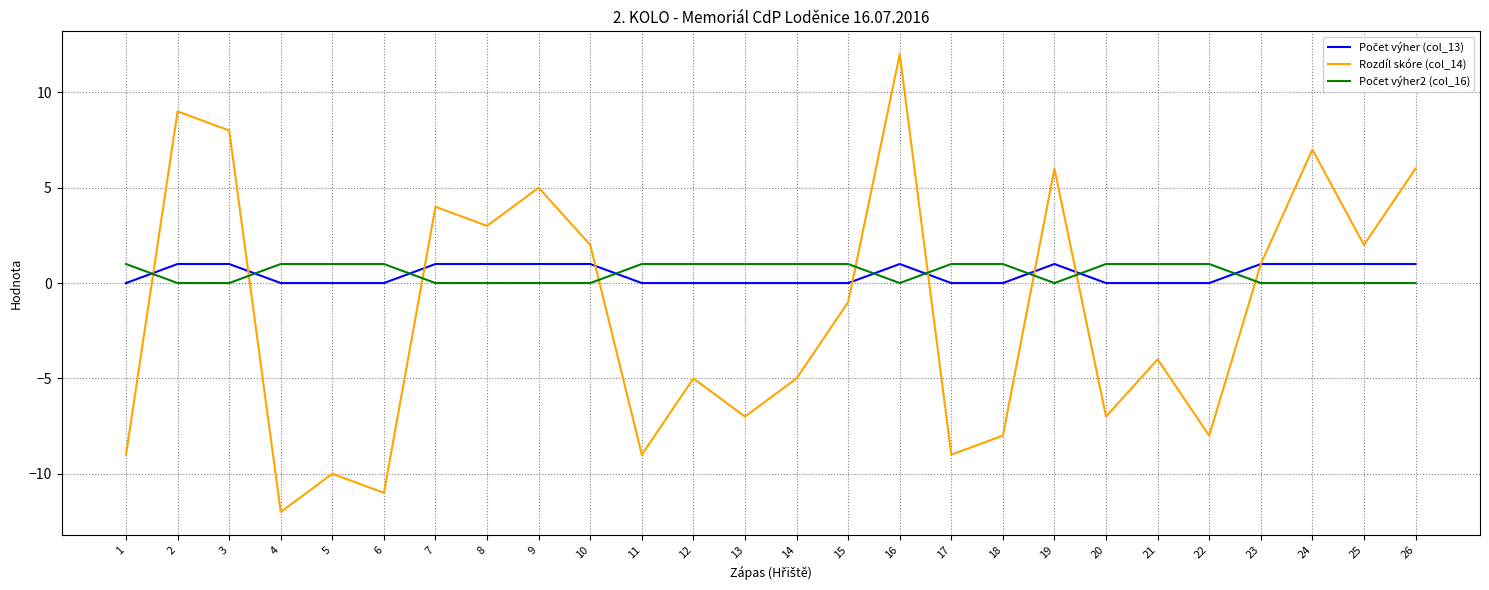

Which series has the widest spread of values?

Rozdíl skóre (col_14)